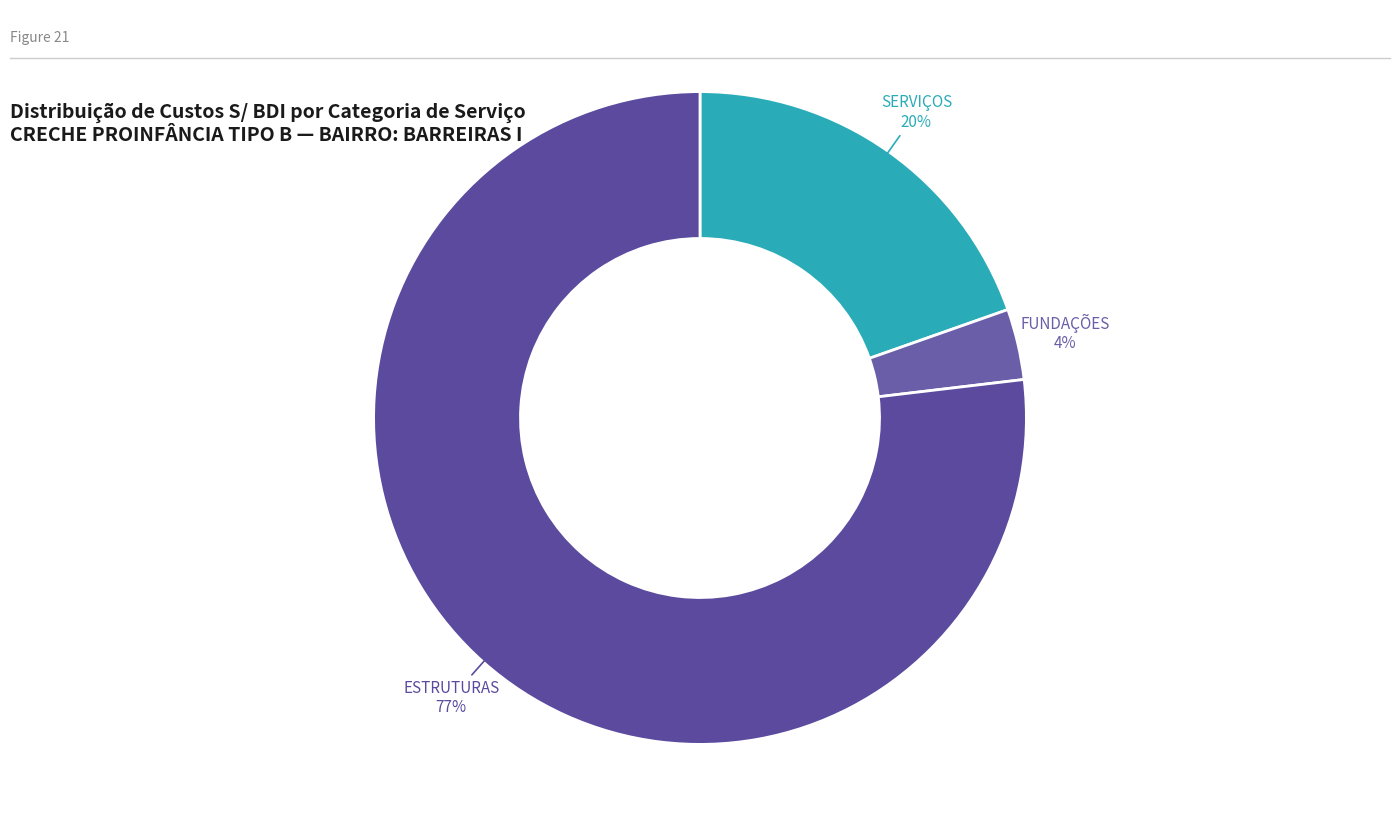

Count the number of slices in the pie.

3